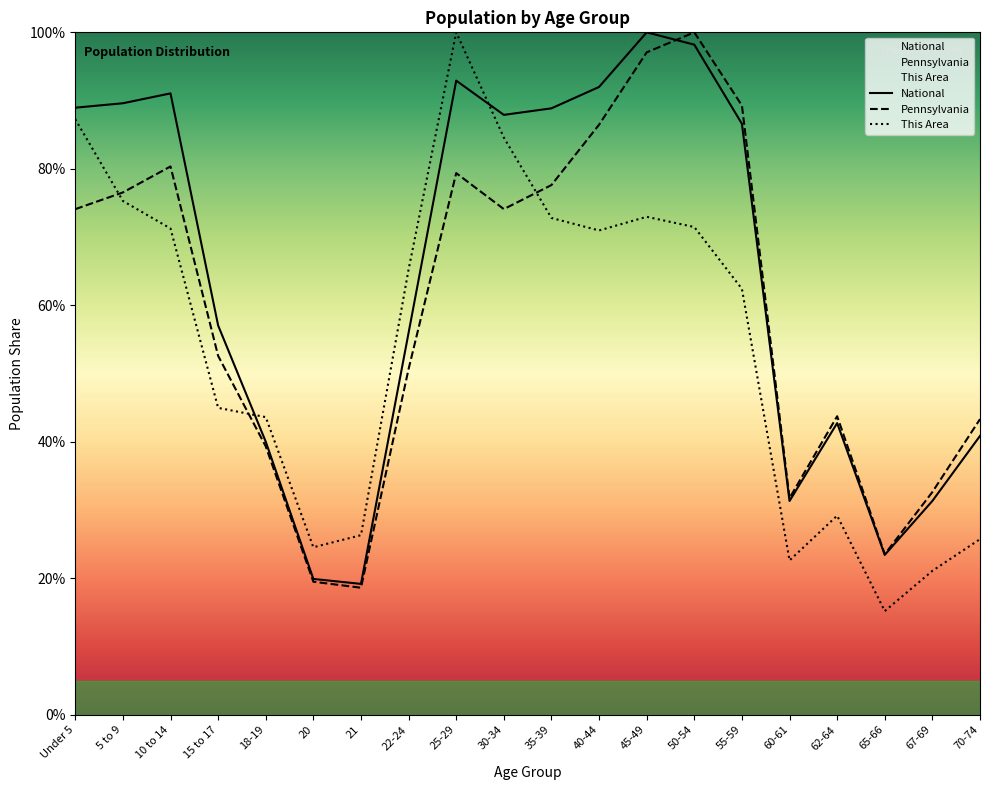

What is the sum of all This Area values?

1087.5